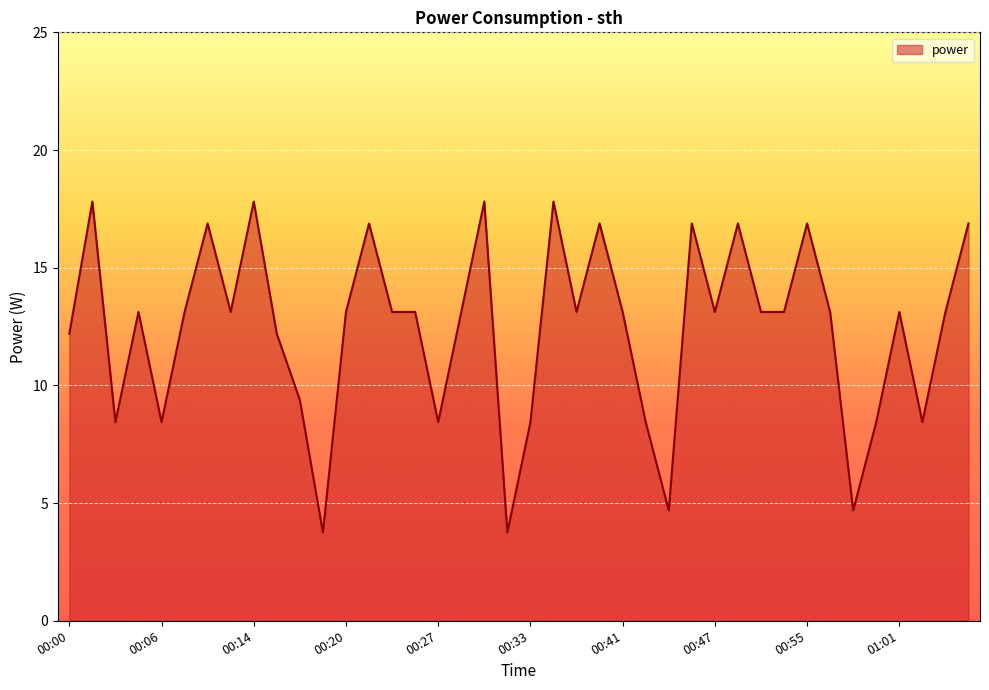

What is the greatest value displayed?

17.8